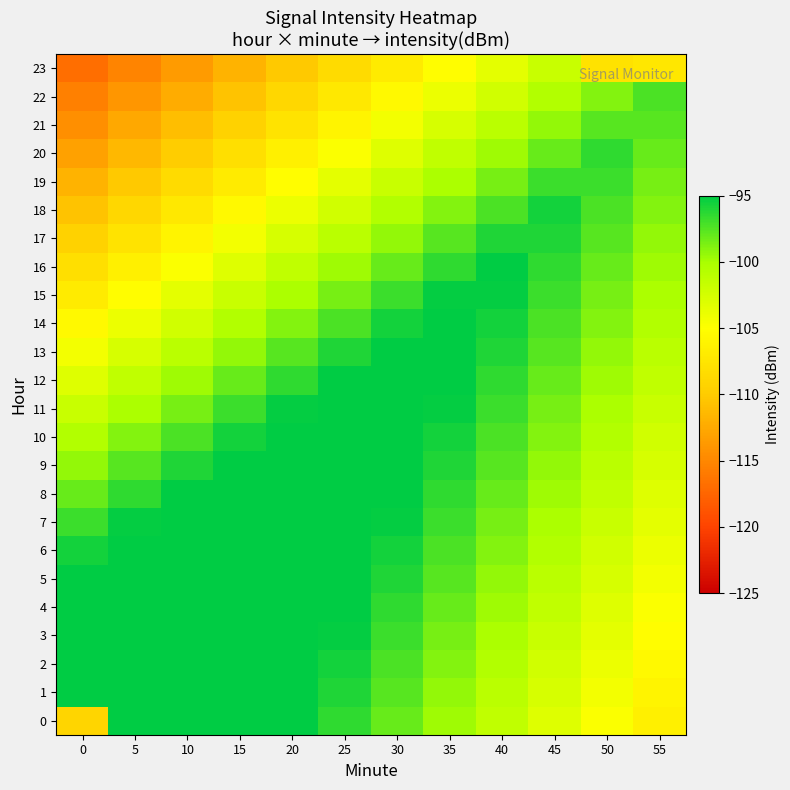

Reading left to right, list all the values displayed in this chart.

0: 0=-109.1	5=-89.8	10=-91.4	15=-93.1	20=-94.8	25=-96.4	30=-98.1	35=-99.8	40=-101.4	45=-103.1	50=-104.8	55=-106.4
1: 0=-89.4	5=-89.4	10=-91.0	15=-92.7	20=-94.4	25=-96.0	30=-97.7	35=-99.4	40=-101.0	45=-102.7	50=-104.4	55=-106.0
2: 0=-90.6	5=-88.9	10=-90.6	15=-92.3	20=-93.9	25=-95.6	30=-97.3	35=-98.9	40=-100.6	45=-102.3	50=-103.9	55=-105.6
3: 0=-91.9	5=-90.2	10=-90.2	15=-91.9	20=-93.5	25=-95.2	30=-96.9	35=-98.5	40=-100.2	45=-101.9	50=-103.5	55=-105.2
4: 0=-93.1	5=-91.4	10=-89.8	15=-91.4	20=-93.1	25=-94.8	30=-96.4	35=-98.1	40=-99.8	45=-101.4	50=-103.1	55=-104.8
5: 0=-94.4	5=-92.7	10=-91.0	15=-91.0	20=-92.7	25=-94.4	30=-96.0	35=-97.7	40=-99.4	45=-101.0	50=-102.7	55=-104.4
6: 0=-95.6	5=-93.9	10=-92.3	15=-90.6	20=-92.3	25=-93.9	30=-95.6	35=-97.3	40=-98.9	45=-100.6	50=-102.3	55=-103.9
7: 0=-96.9	5=-95.2	10=-93.5	15=-91.9	20=-91.9	25=-93.5	30=-95.2	35=-96.9	40=-98.5	45=-100.2	50=-101.9	55=-103.5
8: 0=-98.1	5=-96.4	10=-94.8	15=-93.1	20=-91.4	25=-93.1	30=-94.8	35=-96.4	40=-98.1	45=-99.8	50=-101.4	55=-103.1
9: 0=-99.4	5=-97.7	10=-96.0	15=-94.4	20=-92.7	25=-92.7	30=-94.4	35=-96.0	40=-97.7	45=-99.4	50=-101.0	55=-102.7
10: 0=-100.6	5=-98.9	10=-97.3	15=-95.6	20=-93.9	25=-92.3	30=-93.9	35=-95.6	40=-97.3	45=-98.9	50=-100.6	55=-102.3
11: 0=-101.9	5=-100.2	10=-98.5	15=-96.9	20=-95.2	25=-93.5	30=-93.5	35=-95.2	40=-96.9	45=-98.5	50=-100.2	55=-101.9
12: 0=-103.1	5=-101.4	10=-99.8	15=-98.1	20=-96.4	25=-94.8	30=-93.1	35=-94.8	40=-96.4	45=-98.1	50=-99.8	55=-101.4
13: 0=-104.4	5=-102.7	10=-101.0	15=-99.4	20=-97.7	25=-96.0	30=-94.4	35=-94.4	40=-96.0	45=-97.7	50=-99.4	55=-101.0
14: 0=-105.6	5=-103.9	10=-102.3	15=-100.6	20=-98.9	25=-97.3	30=-95.6	35=-93.9	40=-95.6	45=-97.3	50=-98.9	55=-100.6
15: 0=-106.9	5=-105.2	10=-103.5	15=-101.9	20=-100.2	25=-98.5	30=-96.9	35=-95.2	40=-95.2	45=-96.9	50=-98.5	55=-100.2
16: 0=-108.1	5=-106.4	10=-104.8	15=-103.1	20=-101.4	25=-99.8	30=-98.1	35=-96.4	40=-94.8	45=-96.4	50=-98.1	55=-99.8
17: 0=-109.4	5=-107.7	10=-106.0	15=-104.4	20=-102.7	25=-101.0	30=-99.4	35=-97.7	40=-96.0	45=-96.0	50=-97.7	55=-99.4
18: 0=-110.6	5=-108.9	10=-107.3	15=-105.6	20=-103.9	25=-102.3	30=-100.6	35=-98.9	40=-97.3	45=-95.6	50=-97.3	55=-98.9
19: 0=-111.9	5=-110.2	10=-108.5	15=-106.9	20=-105.2	25=-103.5	30=-101.9	35=-100.2	40=-98.5	45=-96.9	50=-96.9	55=-98.5
20: 0=-113.1	5=-111.4	10=-109.8	15=-108.1	20=-106.4	25=-104.8	30=-103.1	35=-101.4	40=-99.8	45=-98.1	50=-96.4	55=-98.1
21: 0=-114.4	5=-112.7	10=-111.0	15=-109.4	20=-107.7	25=-106.0	30=-104.4	35=-102.7	40=-101.0	45=-99.4	50=-97.7	55=-97.7
22: 0=-115.6	5=-113.9	10=-112.3	15=-110.6	20=-108.9	25=-107.3	30=-105.6	35=-103.9	40=-102.3	45=-100.6	50=-98.9	55=-97.3
23: 0=-116.9	5=-115.2	10=-113.5	15=-111.9	20=-110.2	25=-108.5	30=-106.9	35=-105.2	40=-103.5	45=-101.9	50=-107.8	55=-107.4